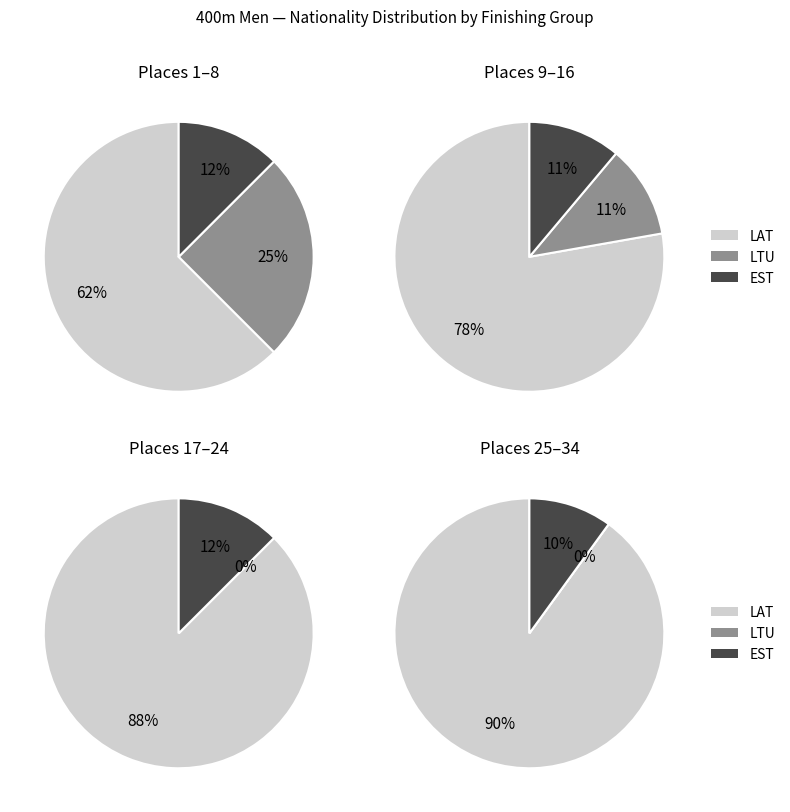

Combined, do LTU and EST account for over 50%?

No